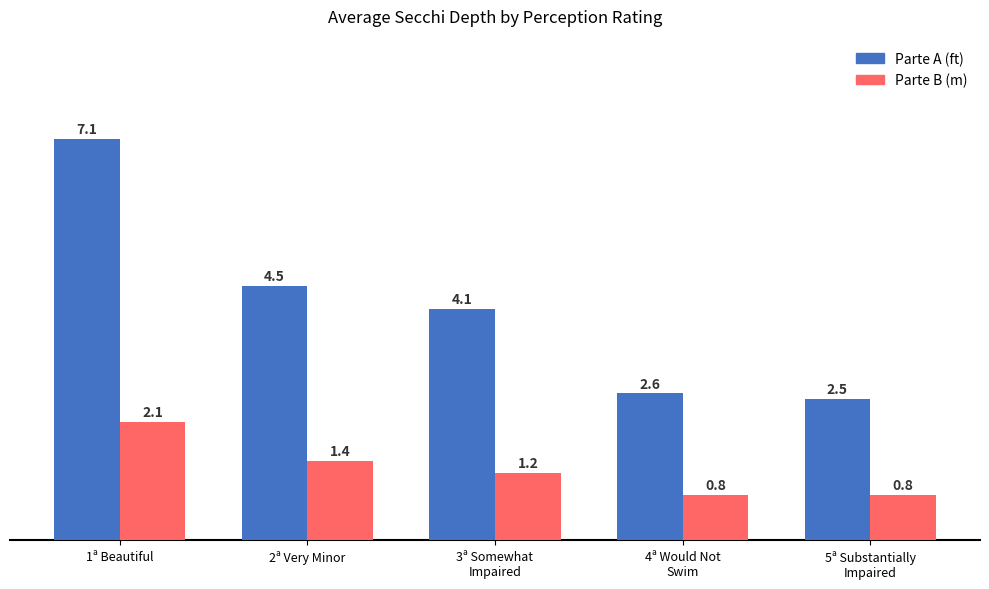

Rank the series at 2ª Very Minor from lowest to highest value.

Parte B (m), Parte A (ft)